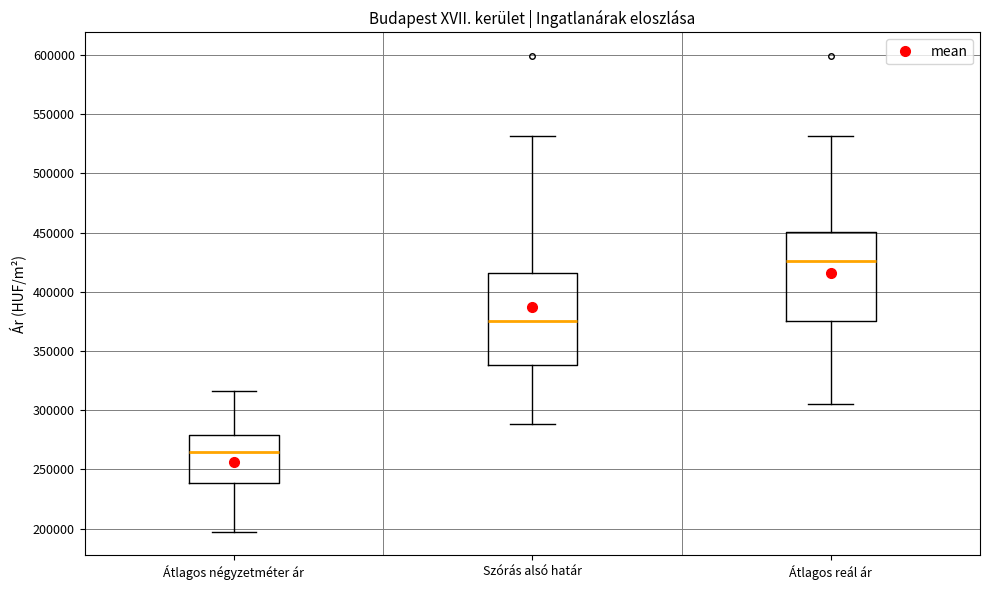

Reading left to right, transcribe this box plot: for each box, give where its median line is, the range the box spans, and where its two whiskers end, as read against the y-axis. The values are not printed on the chart, so give them approximately, as read against the axis.

Átlagos négyzetméter ár: median 265000, box 240000 to 280000, whiskers 200000 to 315000
Szórás alsó határ: median 375000, box 340000 to 415000, whiskers 290000 to 530000
Átlagos reál ár: median 425000, box 375000 to 450000, whiskers 305000 to 530000